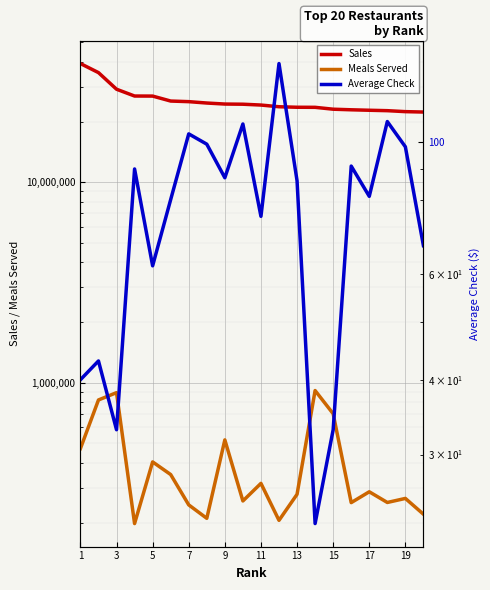

What is the average value of the Sales series?

25687073